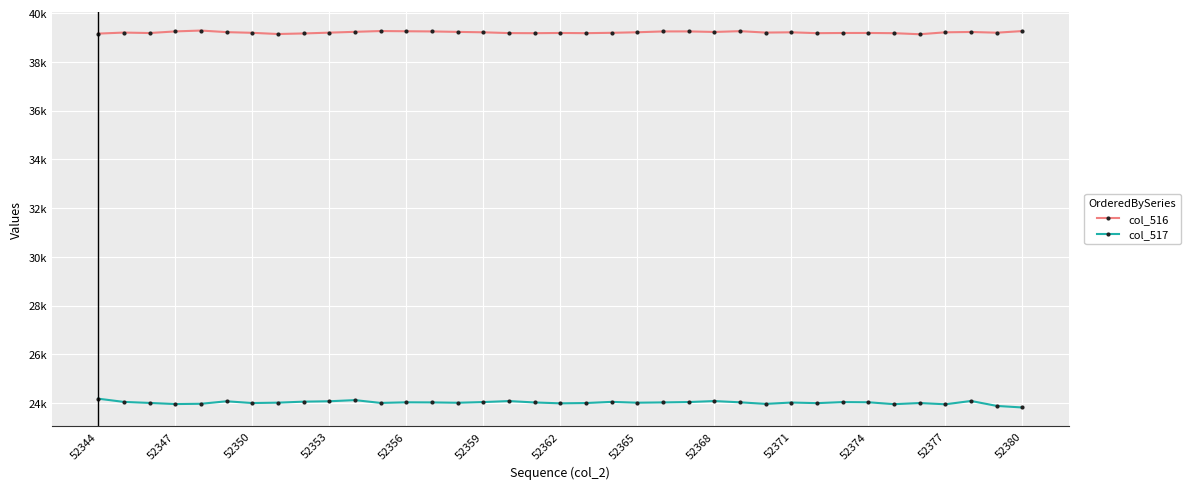

What is the difference between the second highest and minimum values in the col_517 series?

302